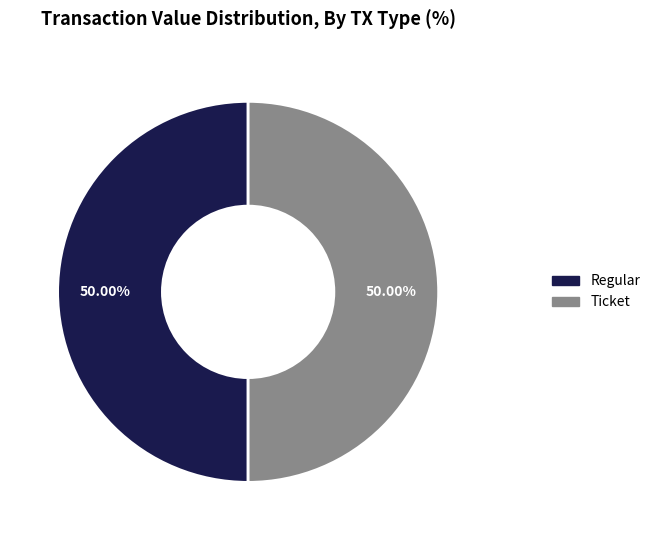

Combined, do Regular and Ticket account for over 50%?

Yes